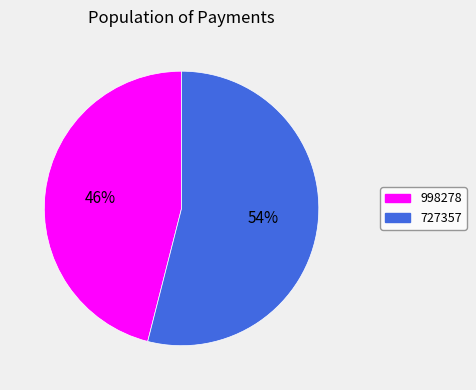

Which slice represents more than half of the pie?

727357